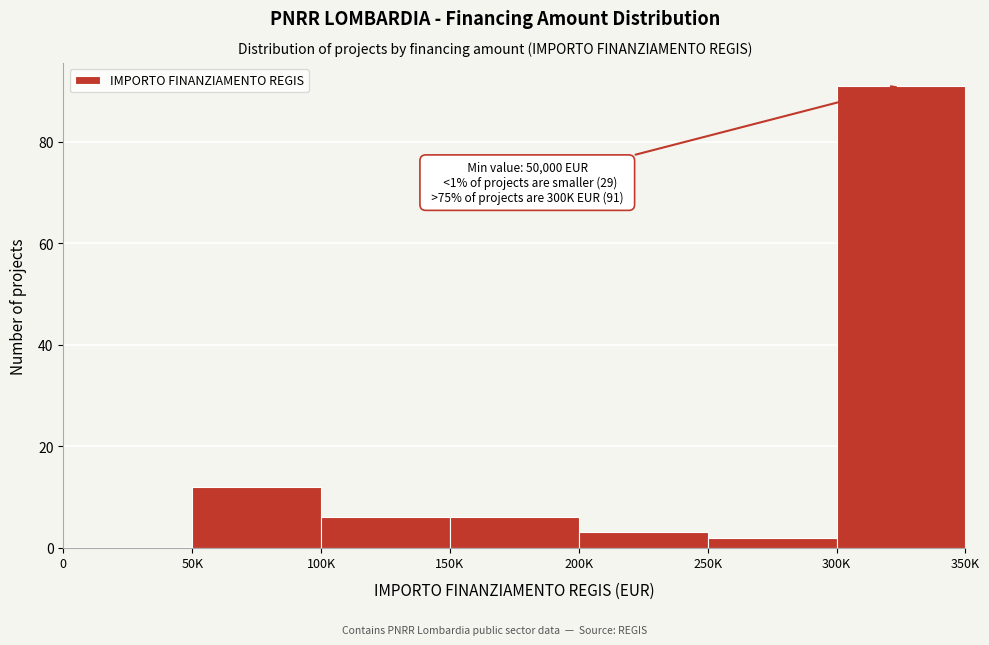

Reading left to right, extract all data points from this chart.

0=0	50K=12	100K=6	150K=6	200K=3	250K=2	300K=91